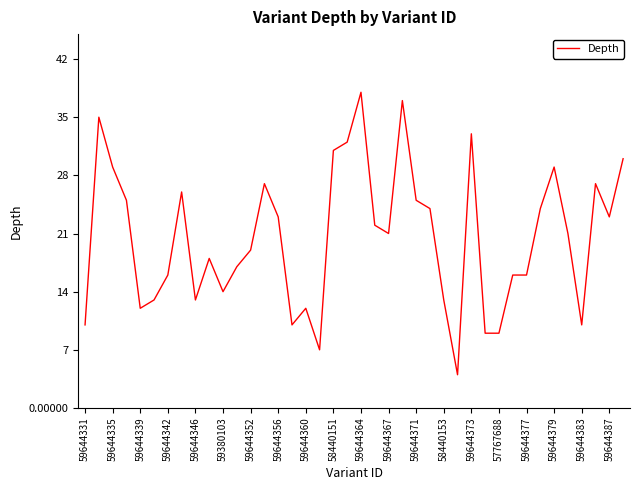

What is the difference between the maximum and minimum values?

34